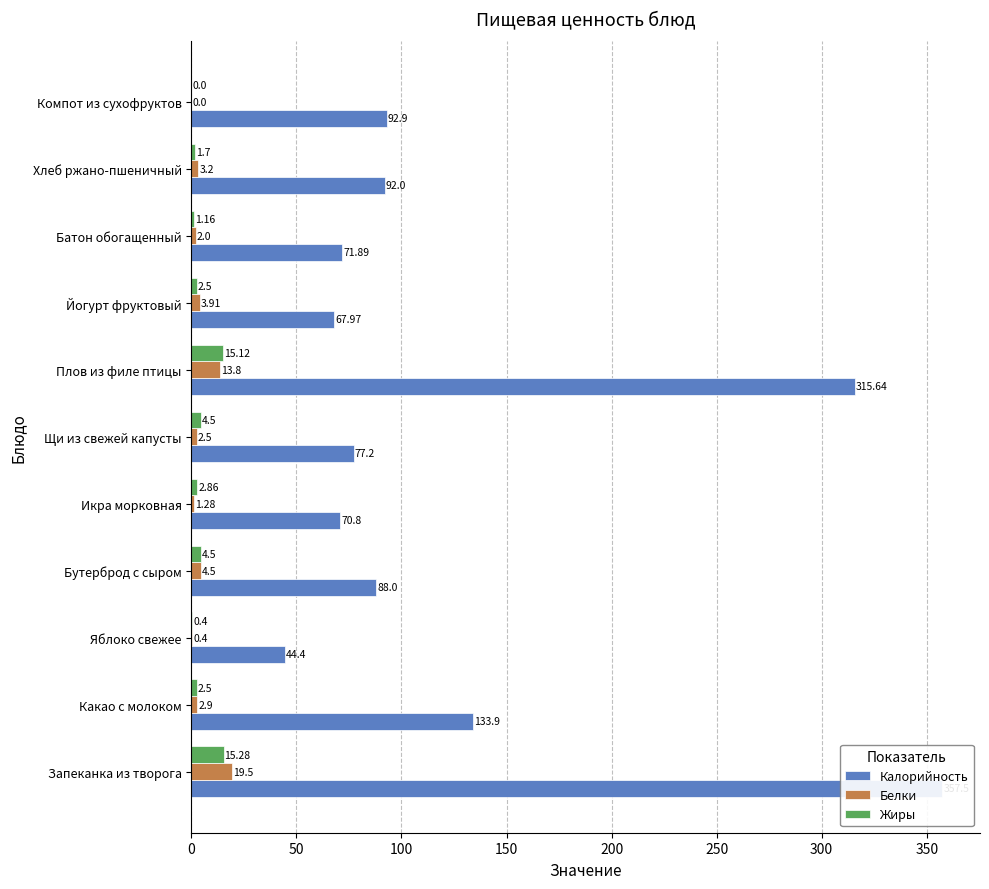

What position from the left is Запеканка из творога?

1